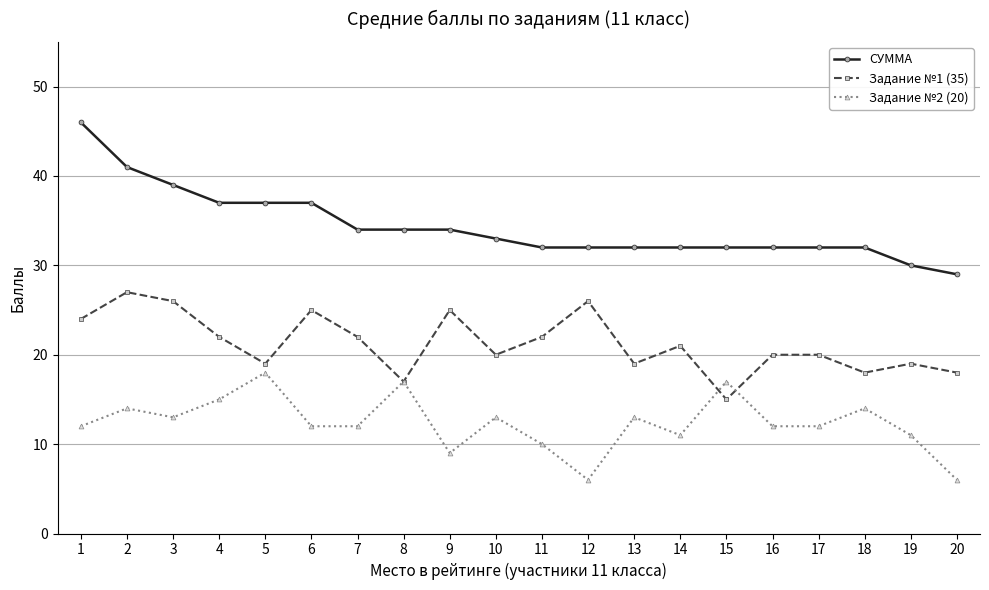

What are all the series names shown in the legend?

СУММА, Задание №1 (35), Задание №2 (20)